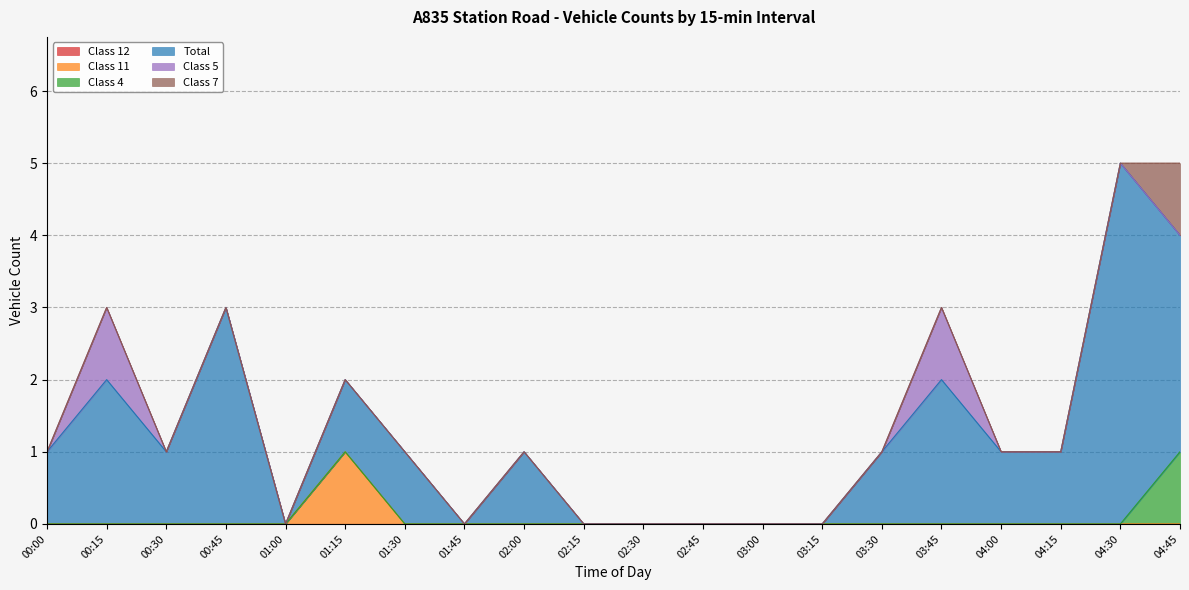

Between 04:45 and 04:30, which is larger?

04:45